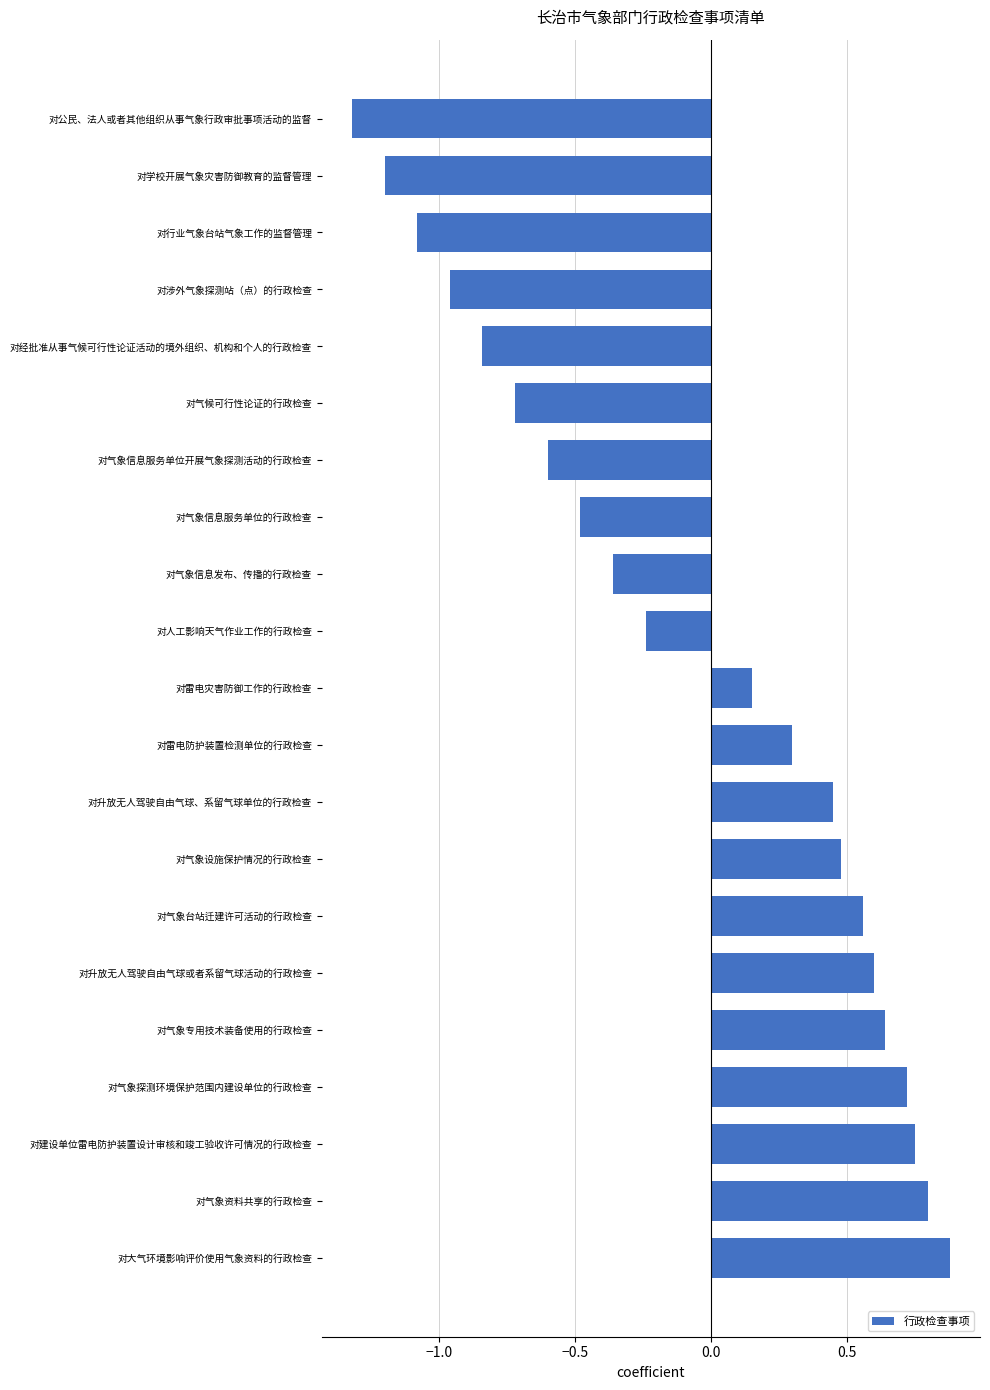

Which label corresponds to the smallest value in the chart?

对公民、法人或者其他组织从事气象行政审批事项活动的监督